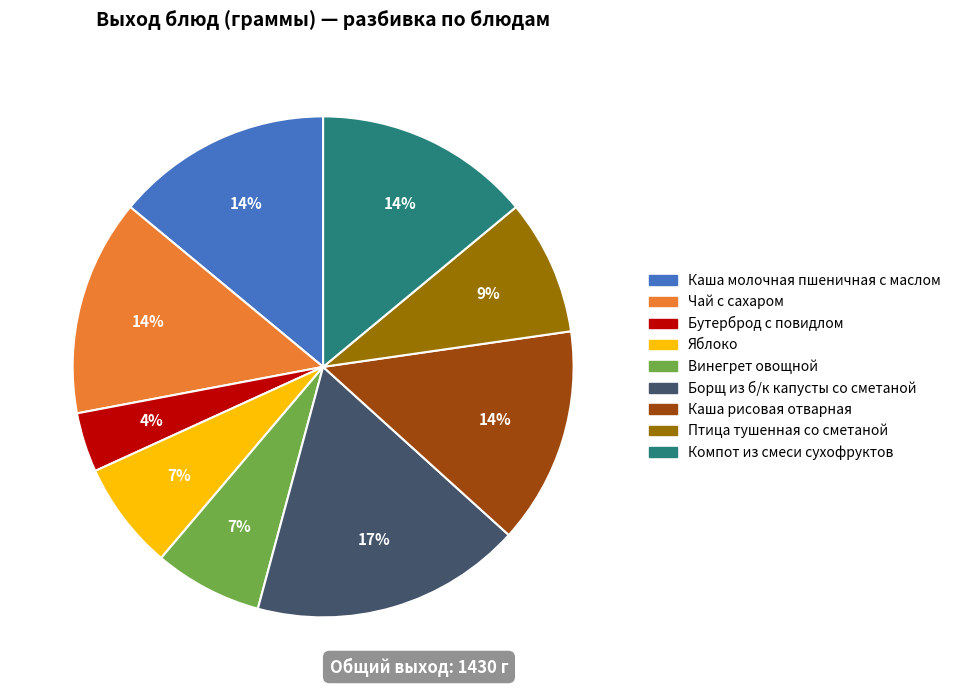

True or false: Борщ из б/к капусты со сметаной accounts for 8% of the total.

False